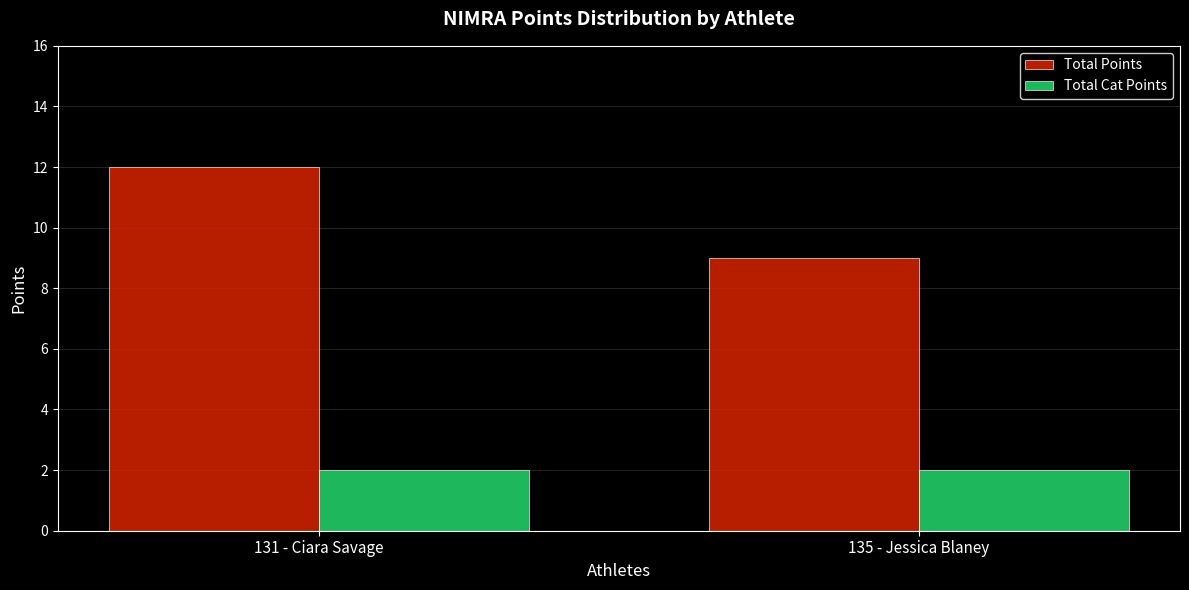

Is it true that Total Cat Points equals 3 at 135 - Jessica Blaney?

False